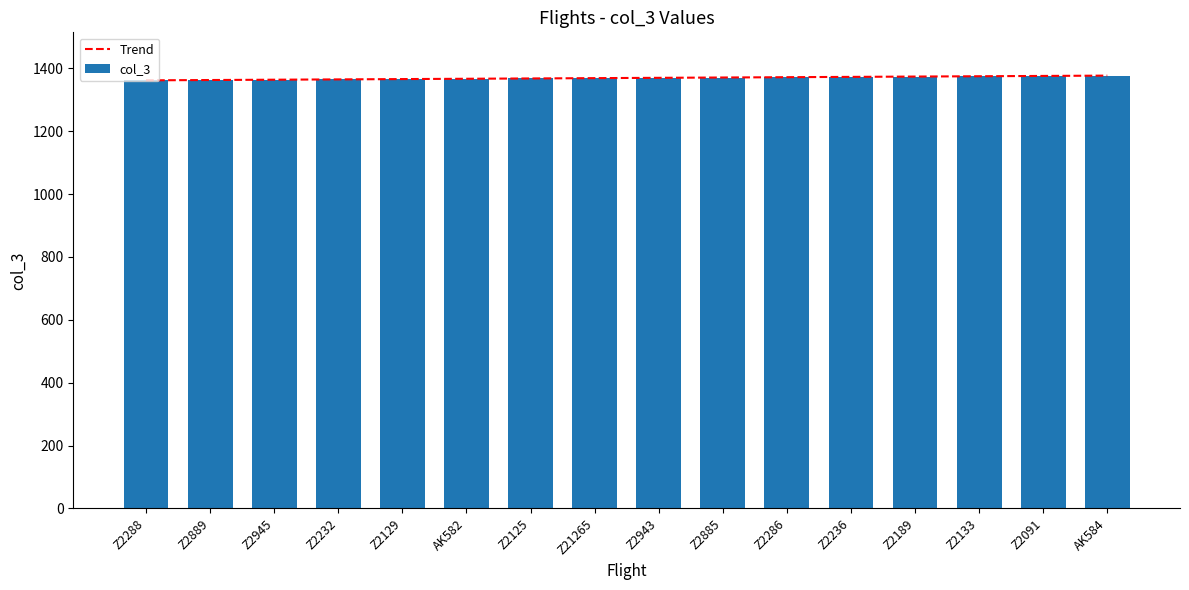

Which has a higher value, Z2945 or Z2232?

Z2232